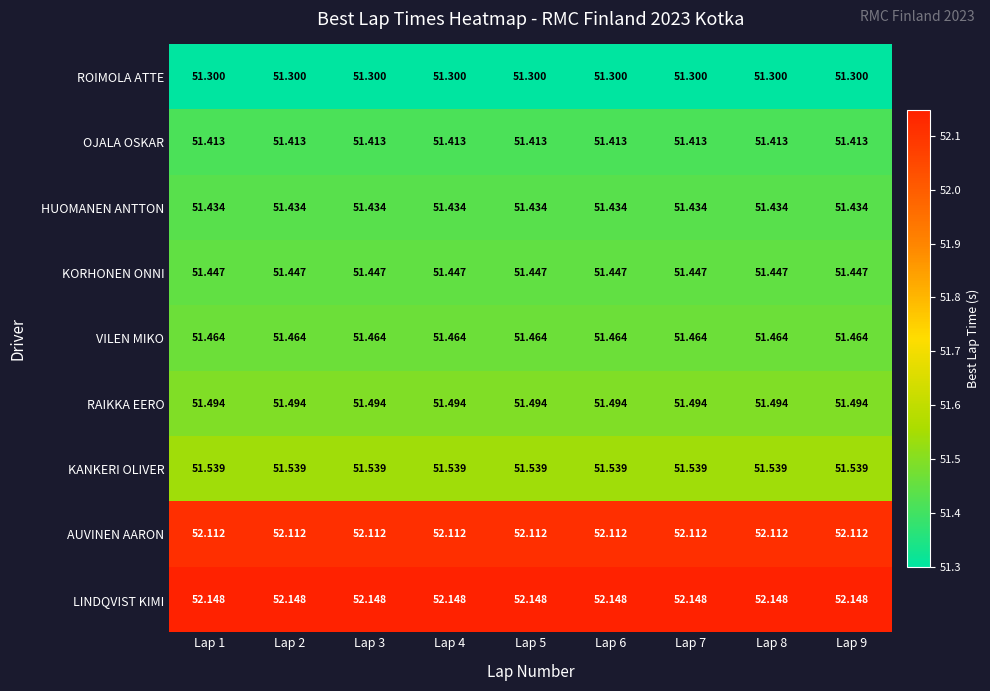

Which series has the largest total across all categories?

LINDQVIST KIMI